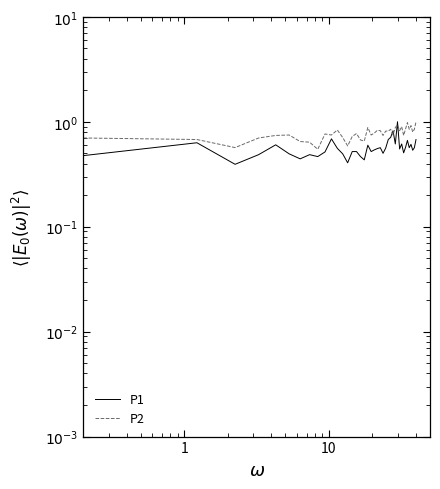

Rank the series at 23 from highest to lowest value.

P2, P1